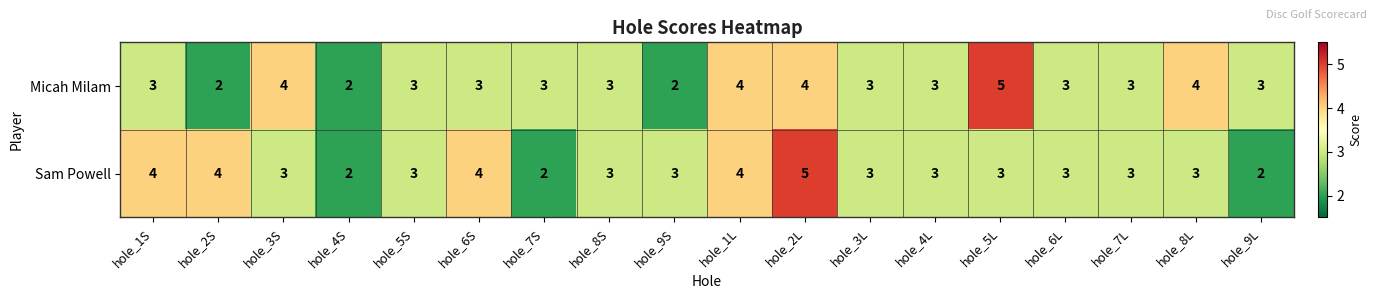

What is the total value across all series at hole_1S?

7